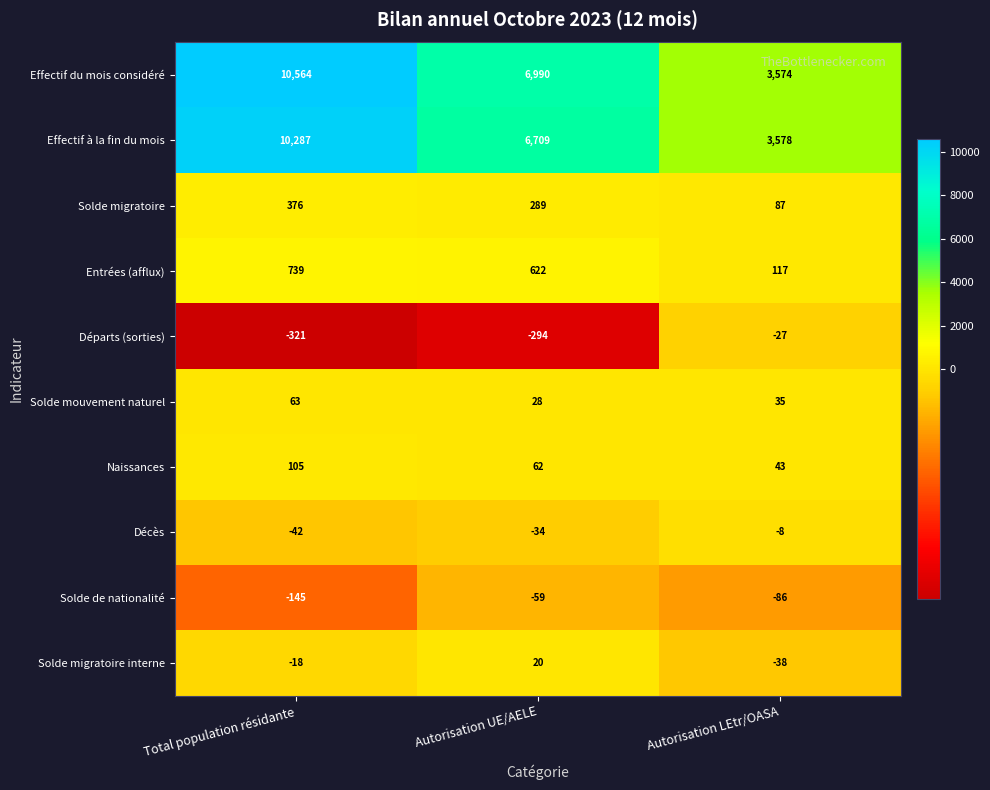

True or false: Solde migratoire has a value of 289 at Autorisation UE/AELE.

True